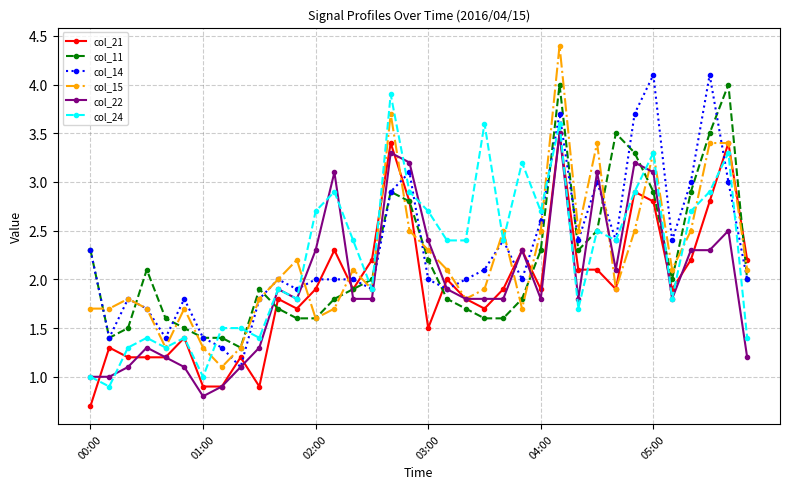

What is the greatest value displayed?

4.4